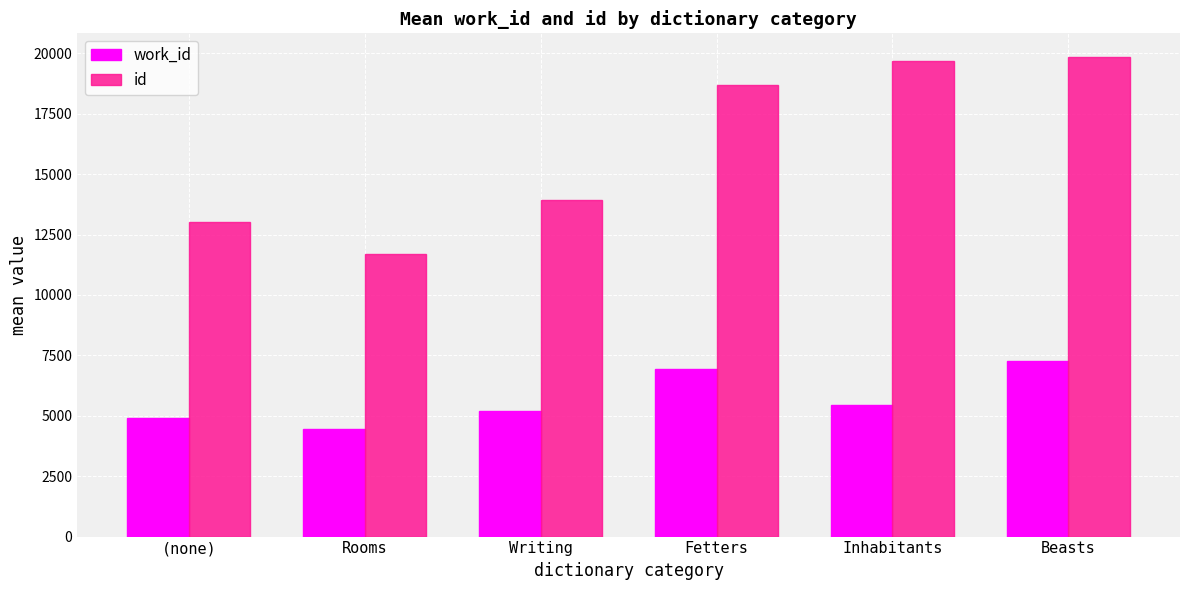

Count the number of data series in this chart.

2